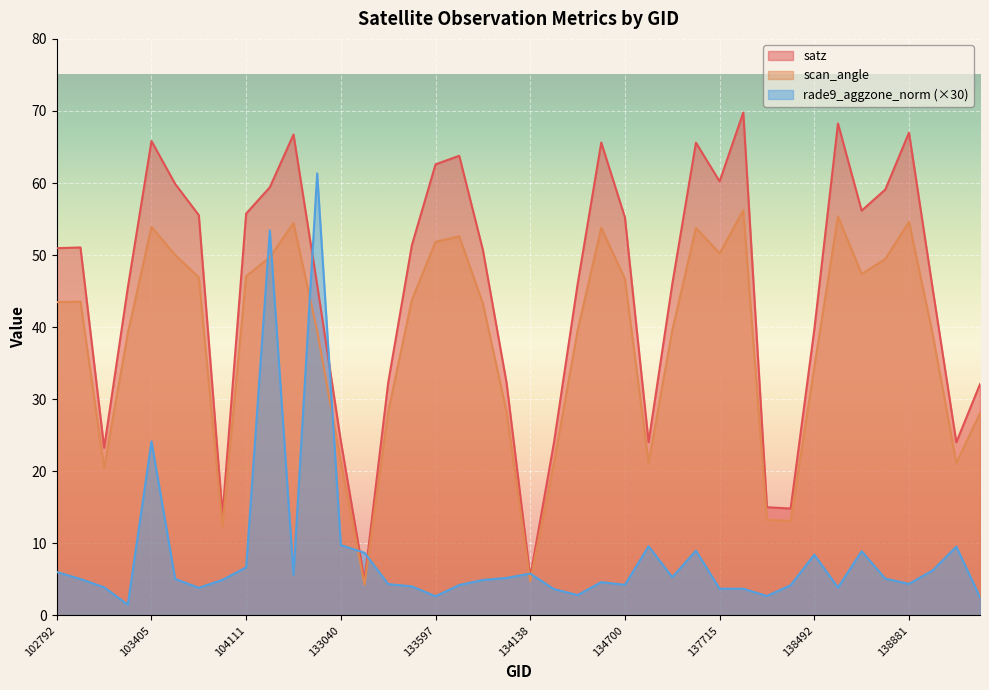

How many data points does each series have?

40